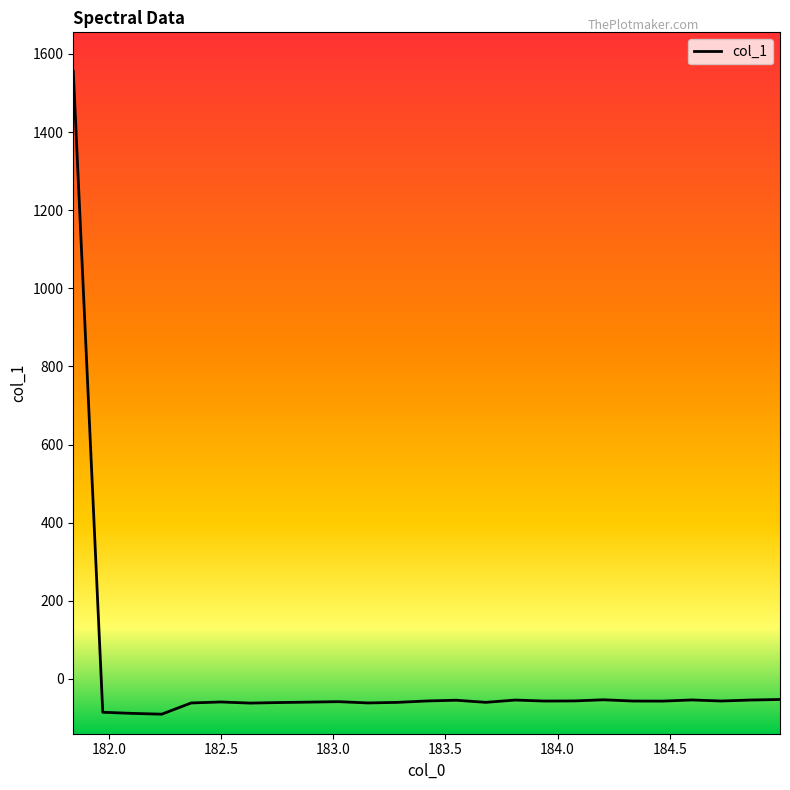

What is the greatest value displayed?

1555.4